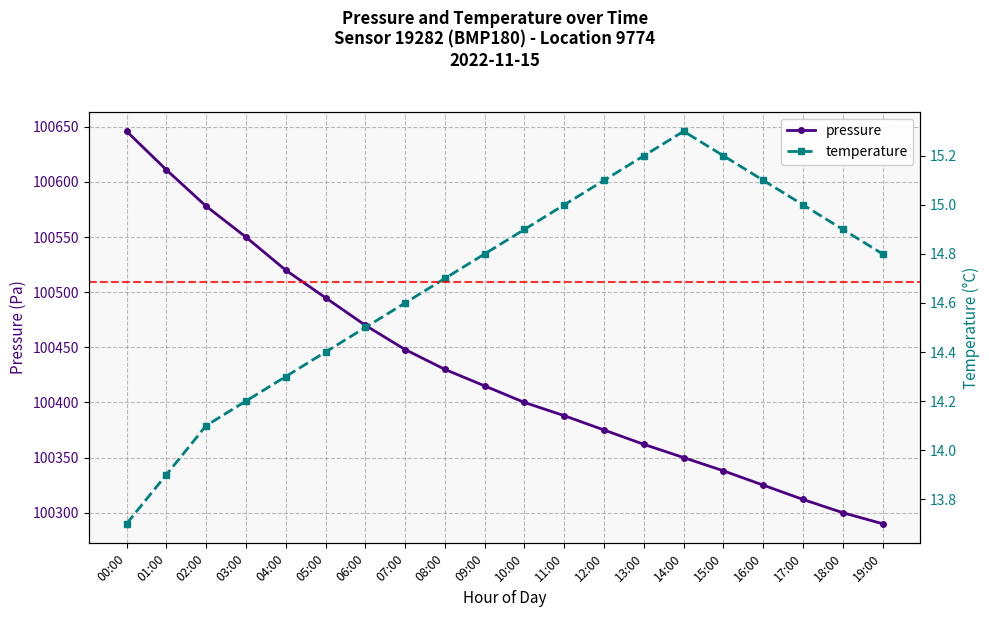

What is the approximate value of temperature at 13:00?

15.2